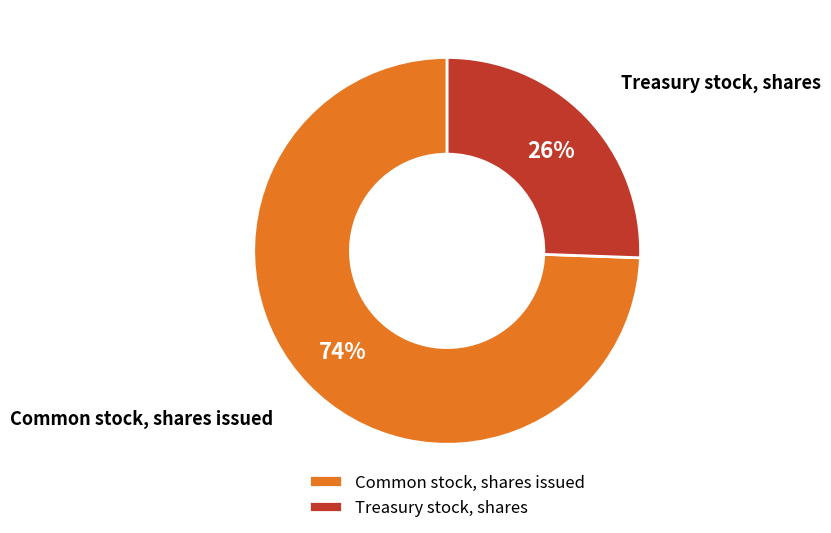

Which slice is the largest?

Common stock, shares issued